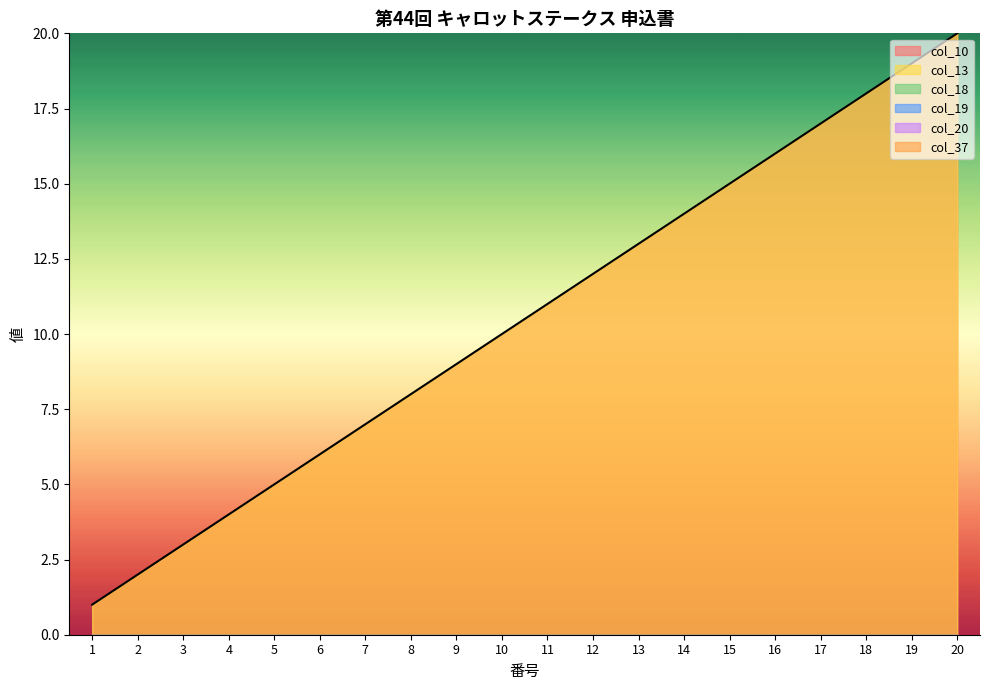

True or false: col_10 and col_18 cross at least once.

False